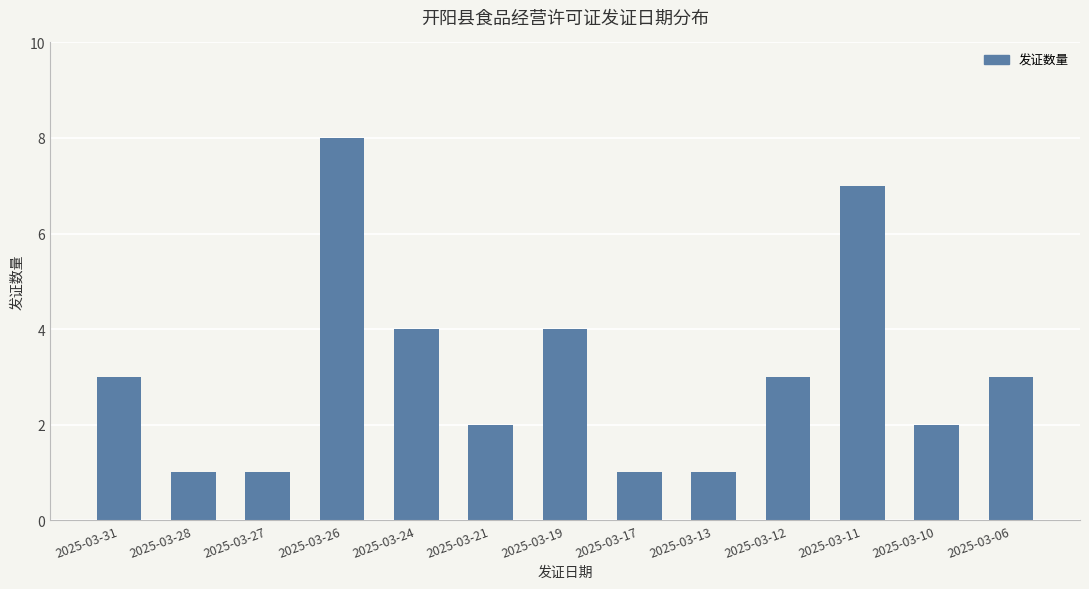

What is the difference between the values at 2025-03-19 and 2025-03-21?

2